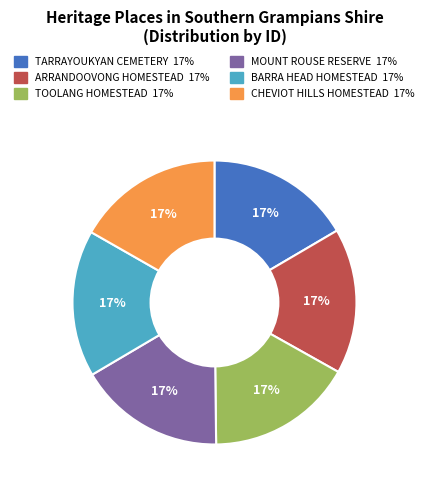

To the nearest percent, what is the average slice percentage?

17%